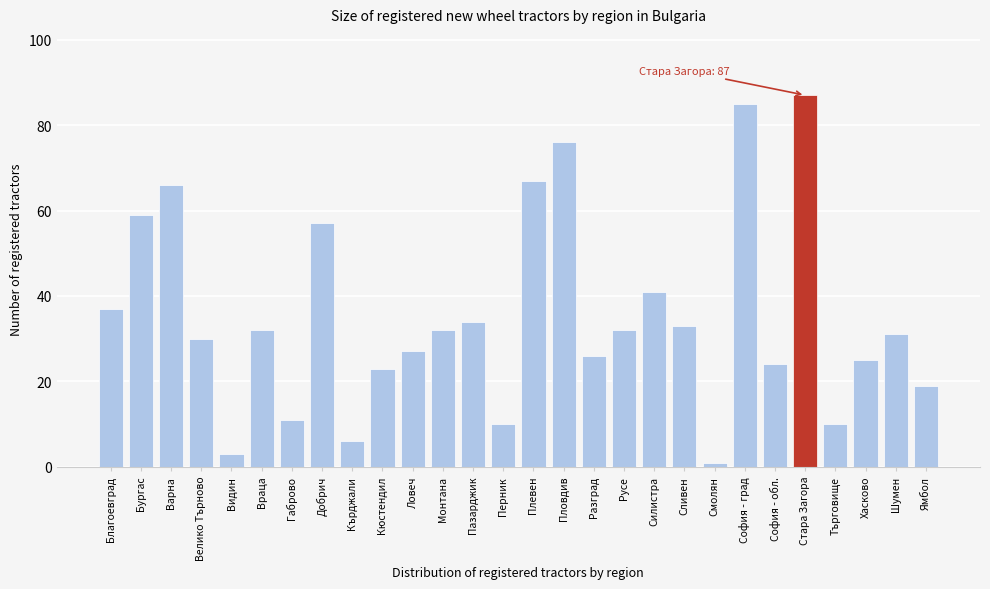

Reading left to right, list all the values displayed in this chart.

Благоевград=37	Бургас=59	Варна=66	Велико Търново=30	Видин=3	Враца=32	Габрово=11	Добрич=57	Кърджали=6	Кюстендил=23	Ловеч=27	Монтана=32	Пазарджик=34	Перник=10	Плевен=67	Пловдив=76	Разград=26	Русе=32	Силистра=41	Сливен=33	Смолян=1	София - град=85	София - обл.=24	Стара Загора=87	Търговище=10	Хасково=25	Шумен=31	Ямбол=19